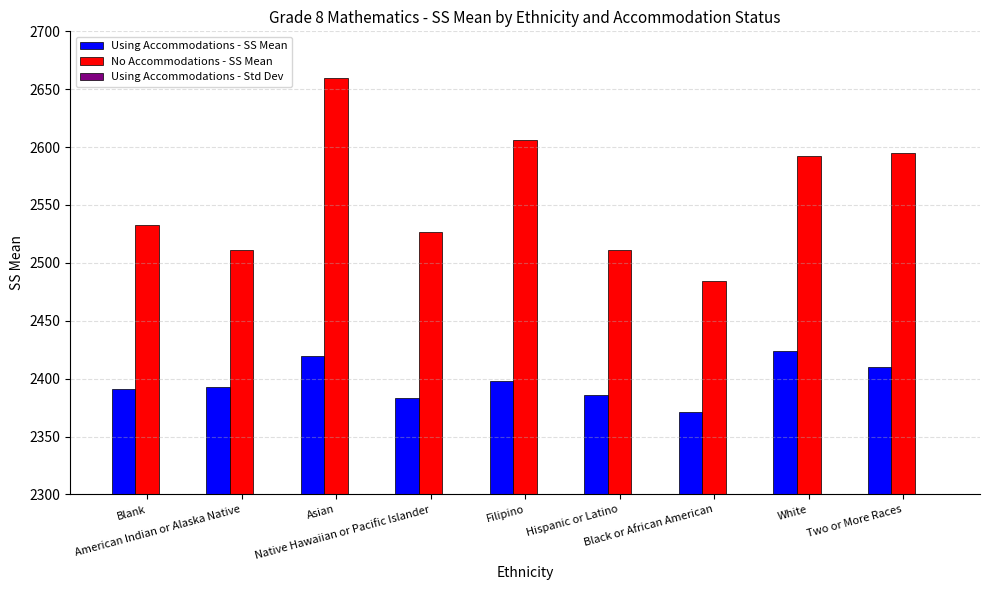

Are the bars grouped side by side (vs. stacked)?

Yes